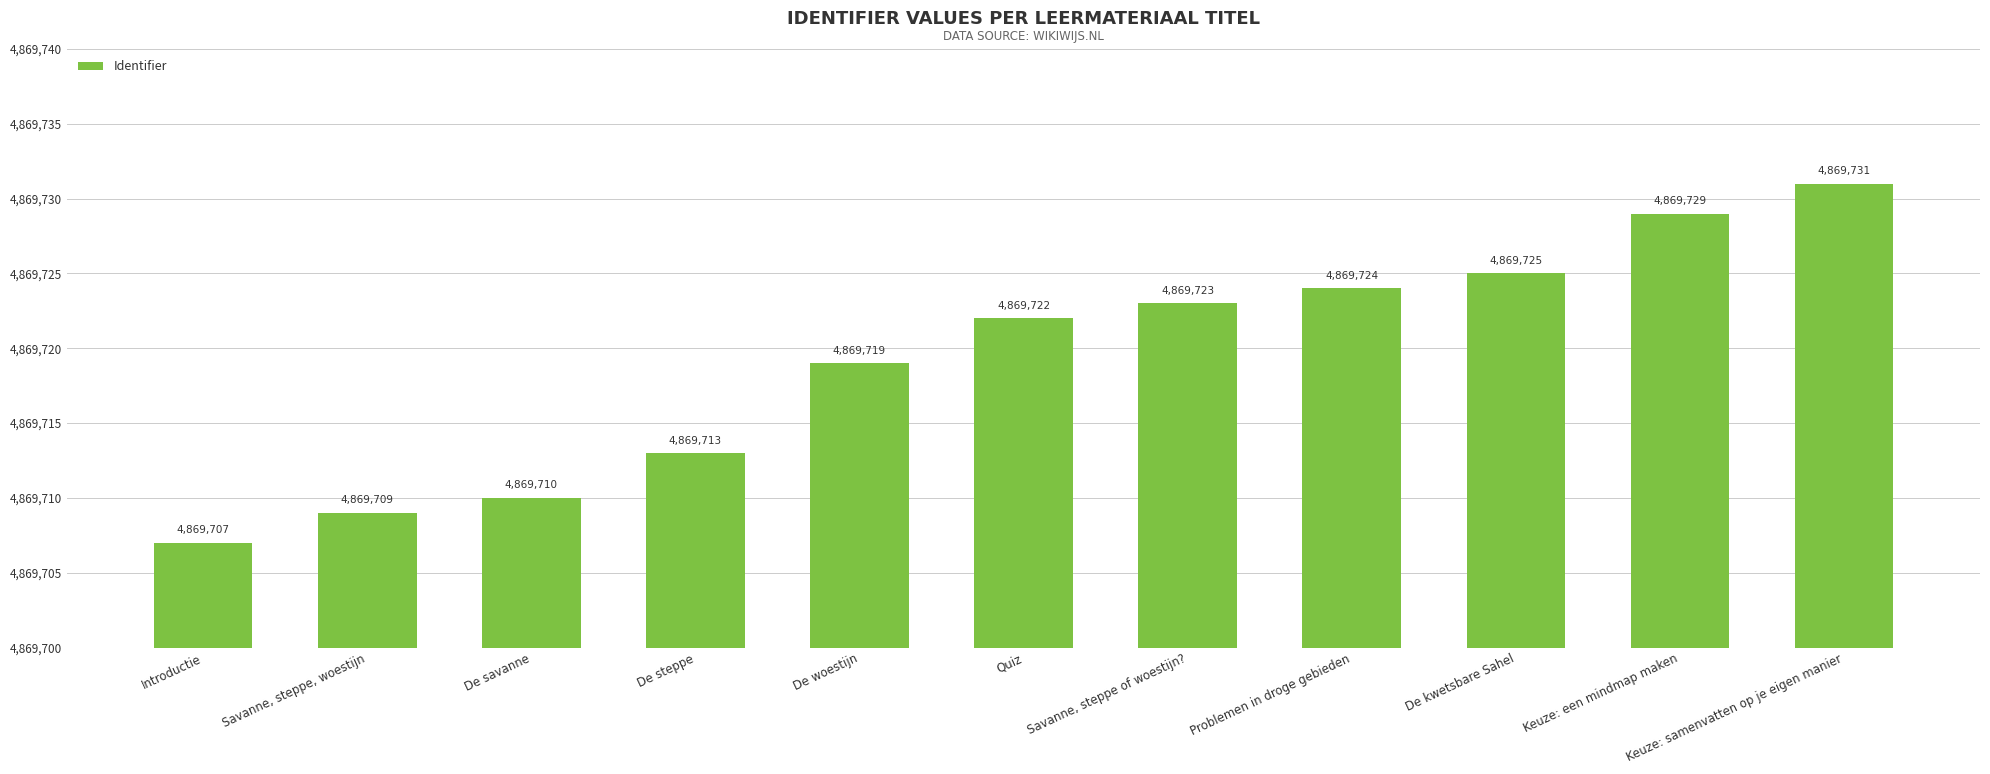

How many bars are there in total?

11